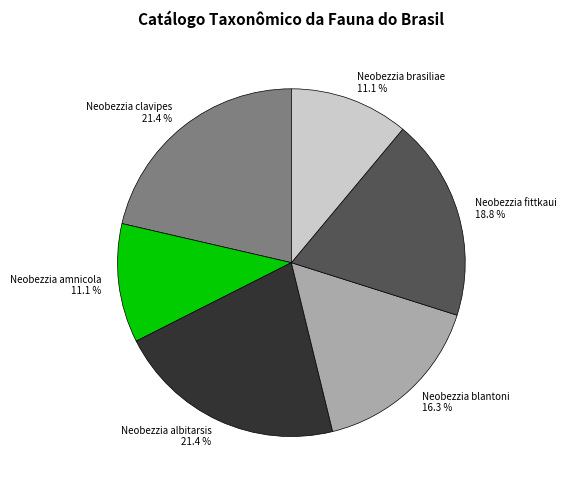

What percentage is NOT represented by Neobezzia amnicola?

88.9%